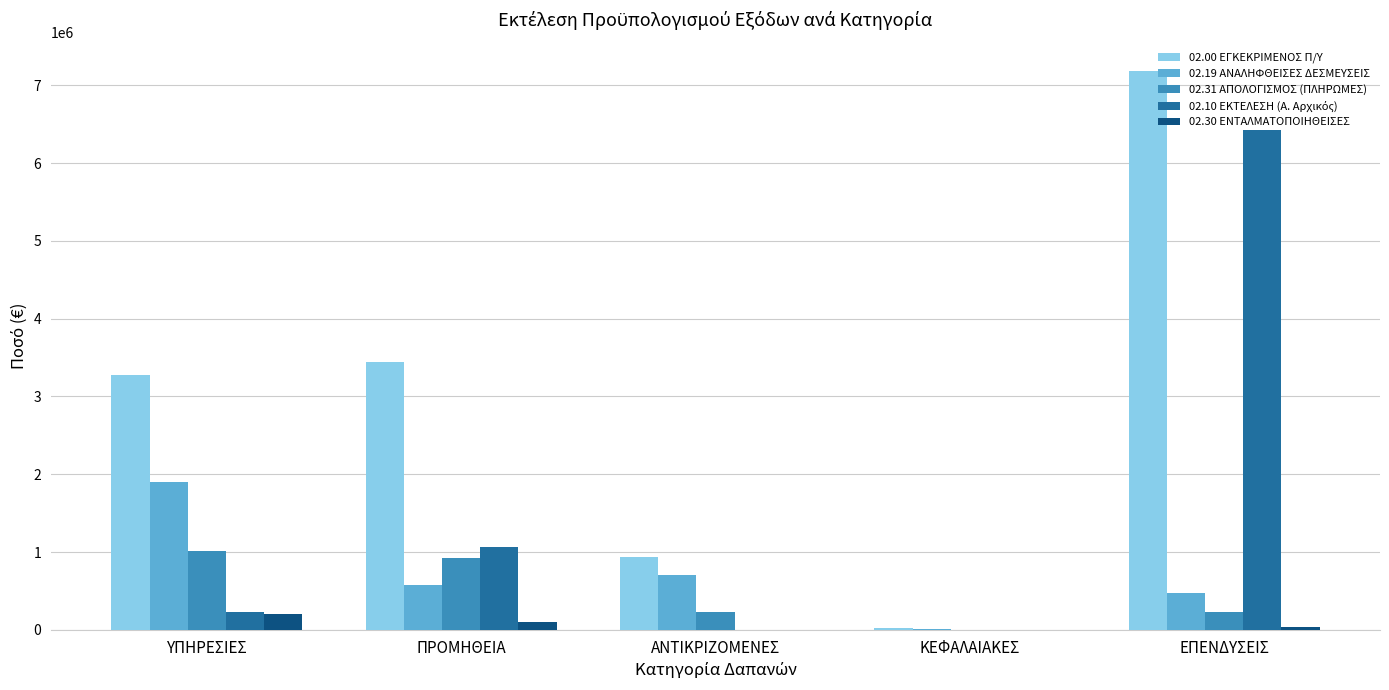

Which series has the largest range (max minus min)?

02.00 ΕΓΚΕΚΡΙΜΕΝΟΣ Π/Υ